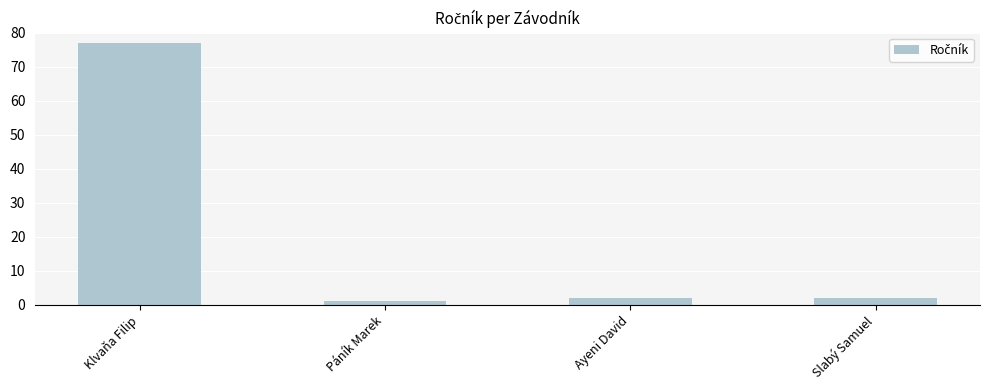

What is the difference between the maximum and second lowest values?

75